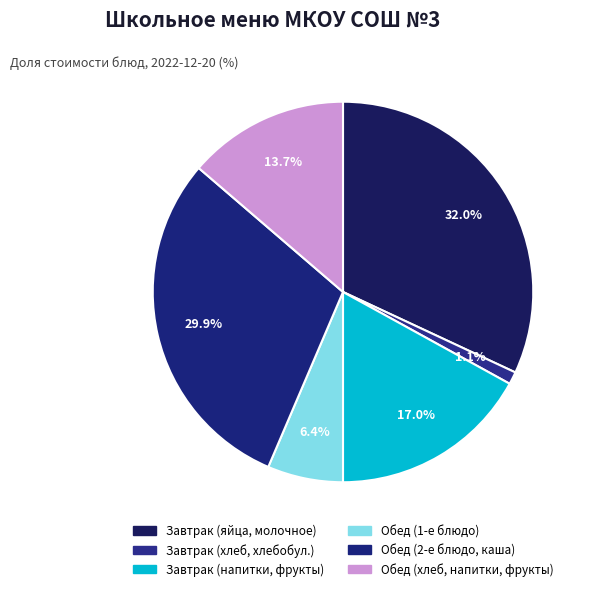

To the nearest percent, what is the average slice percentage?

17%